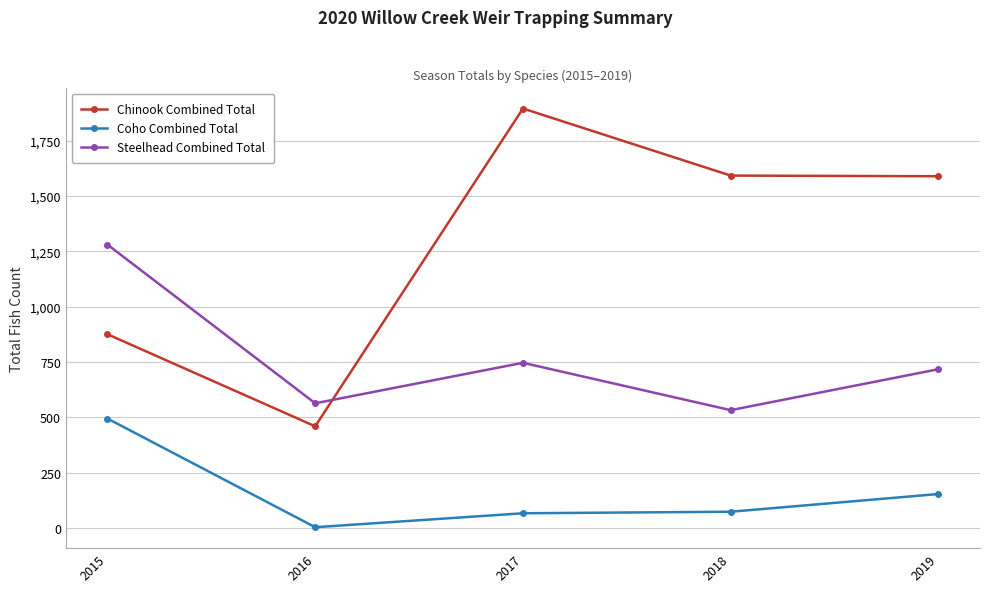

List the series in order of their overall mean, highest first.

Chinook Combined Total, Steelhead Combined Total, Coho Combined Total